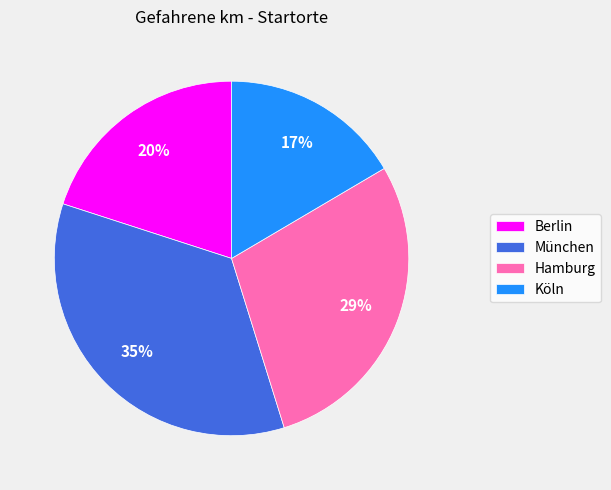

To the nearest percent, what is the average slice percentage?

25%